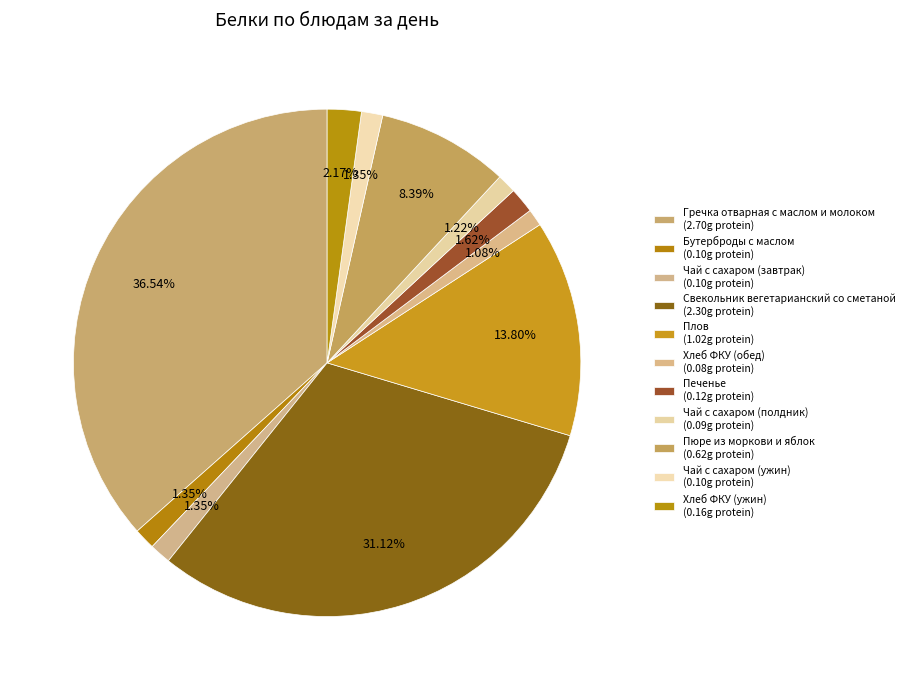

Count the number of slices in the pie.

11